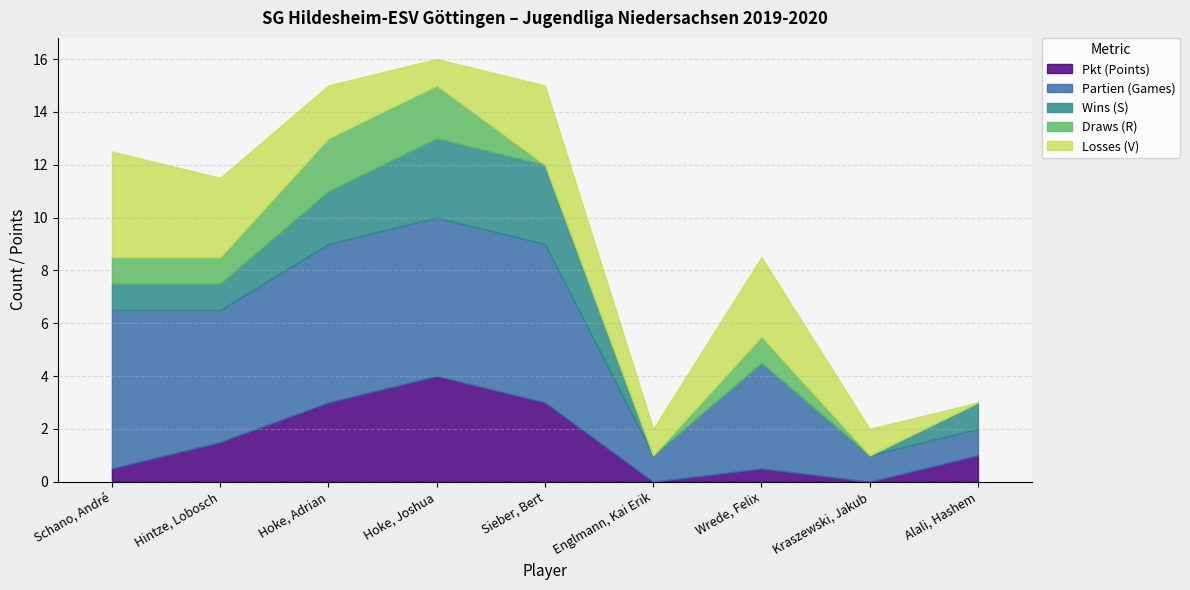

In Partien (Games), how many points are higher than both neighbors (excluding endpoints)?

1